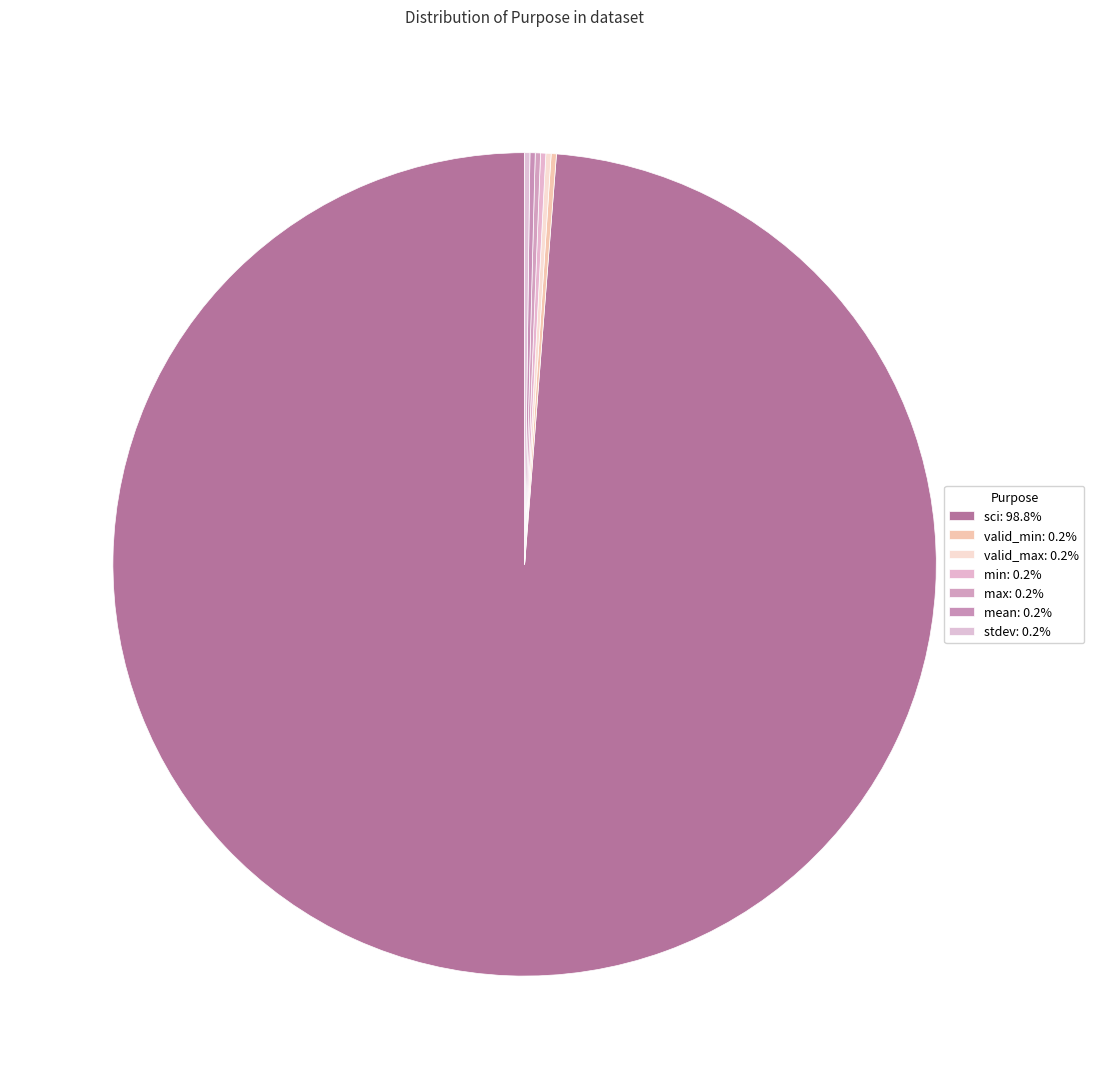

To the nearest percent, what is the average slice percentage?

14%